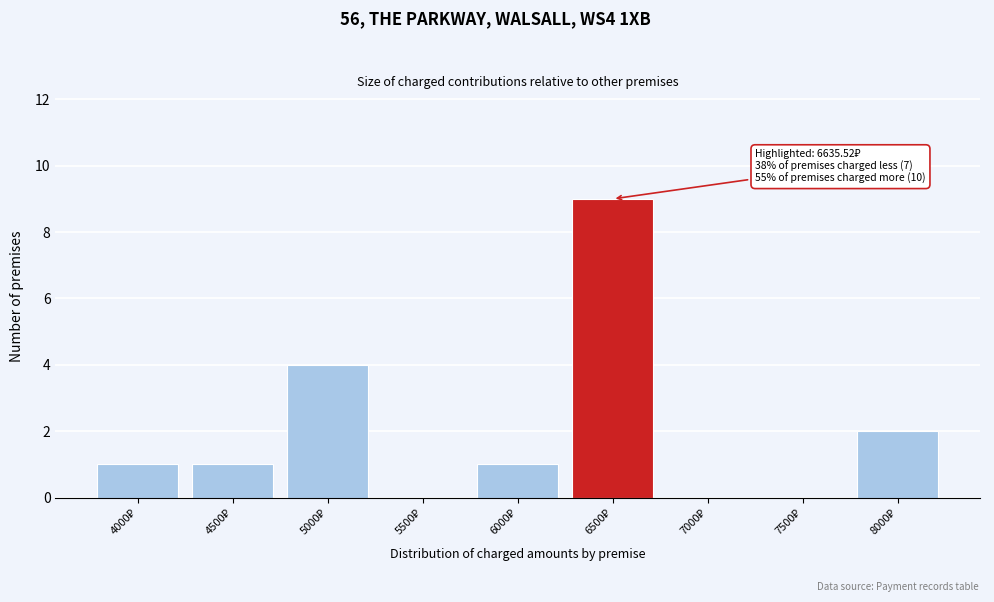

What is the sum of all values?

18